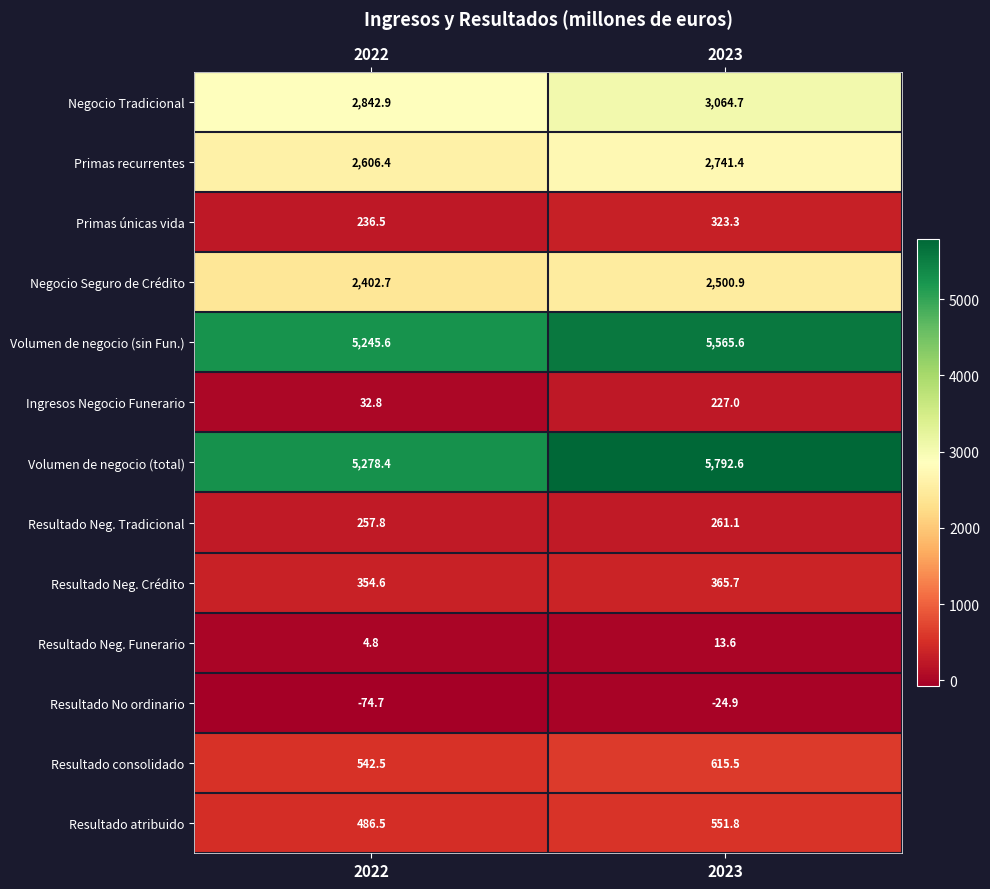

What is the difference between the maximum and minimum values in the Volumen de negocio (total) series?

514.2